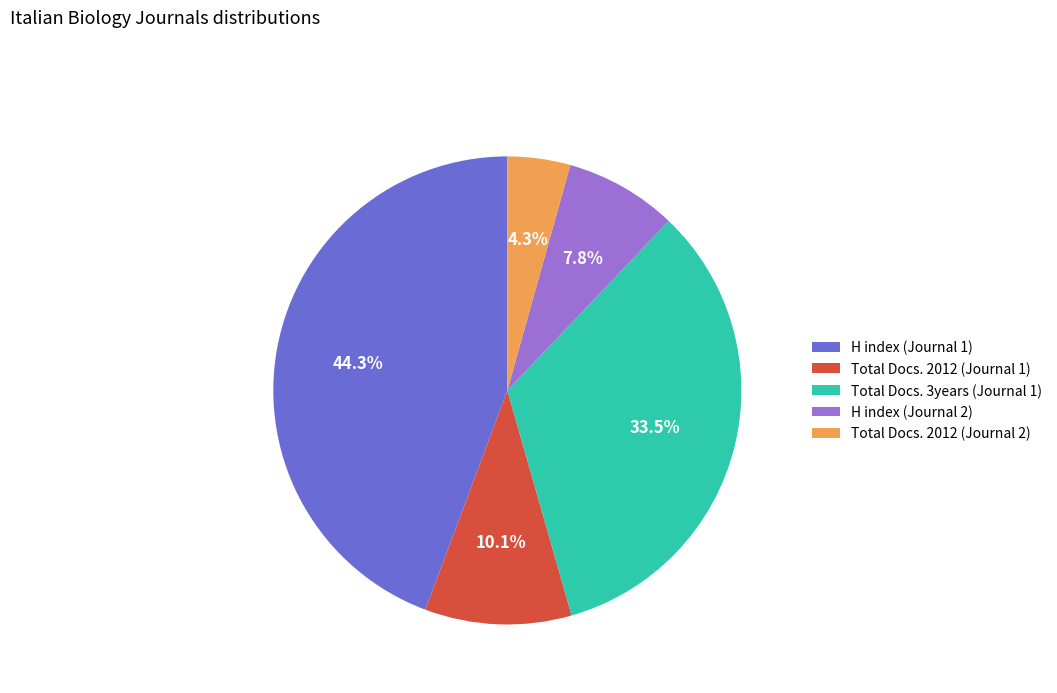

Combined, do H index (Journal 1) and Total Docs. 3years (Journal 1) account for over 50%?

Yes